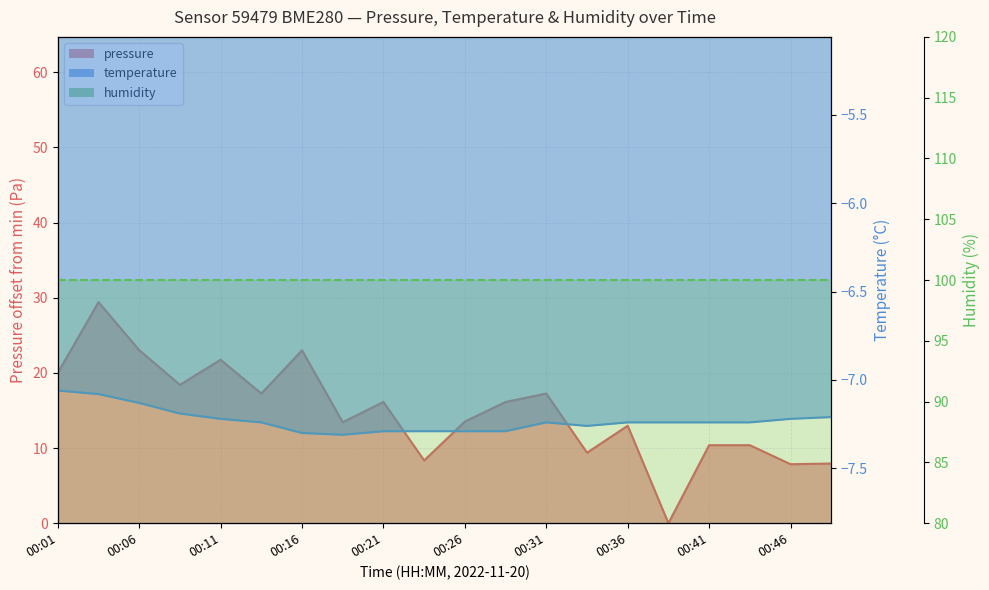

What is the spread (max minus min) of values at 00:04?

36.5